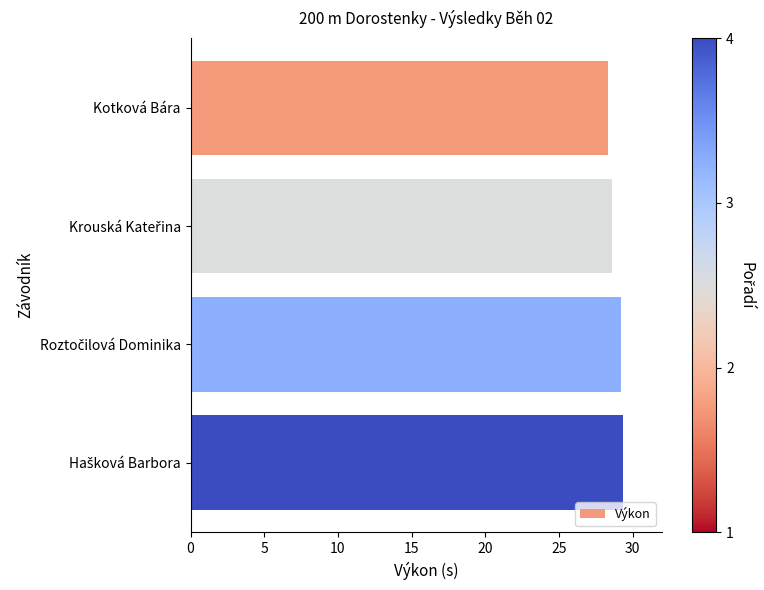

What is the difference between the second highest and second lowest values?

0.6